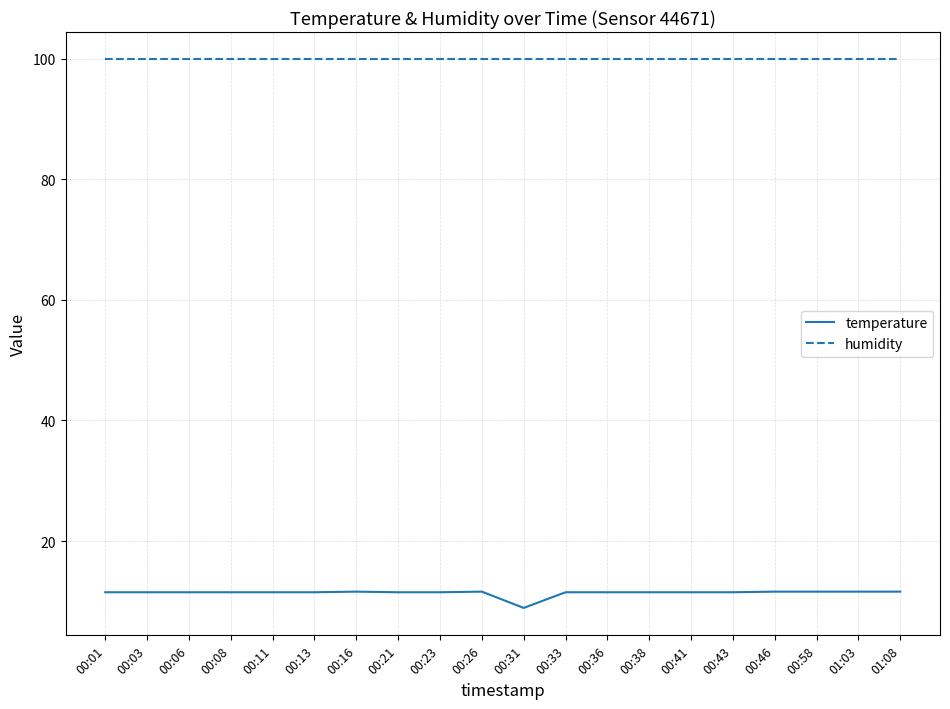

Which series has the largest total across all categories?

humidity